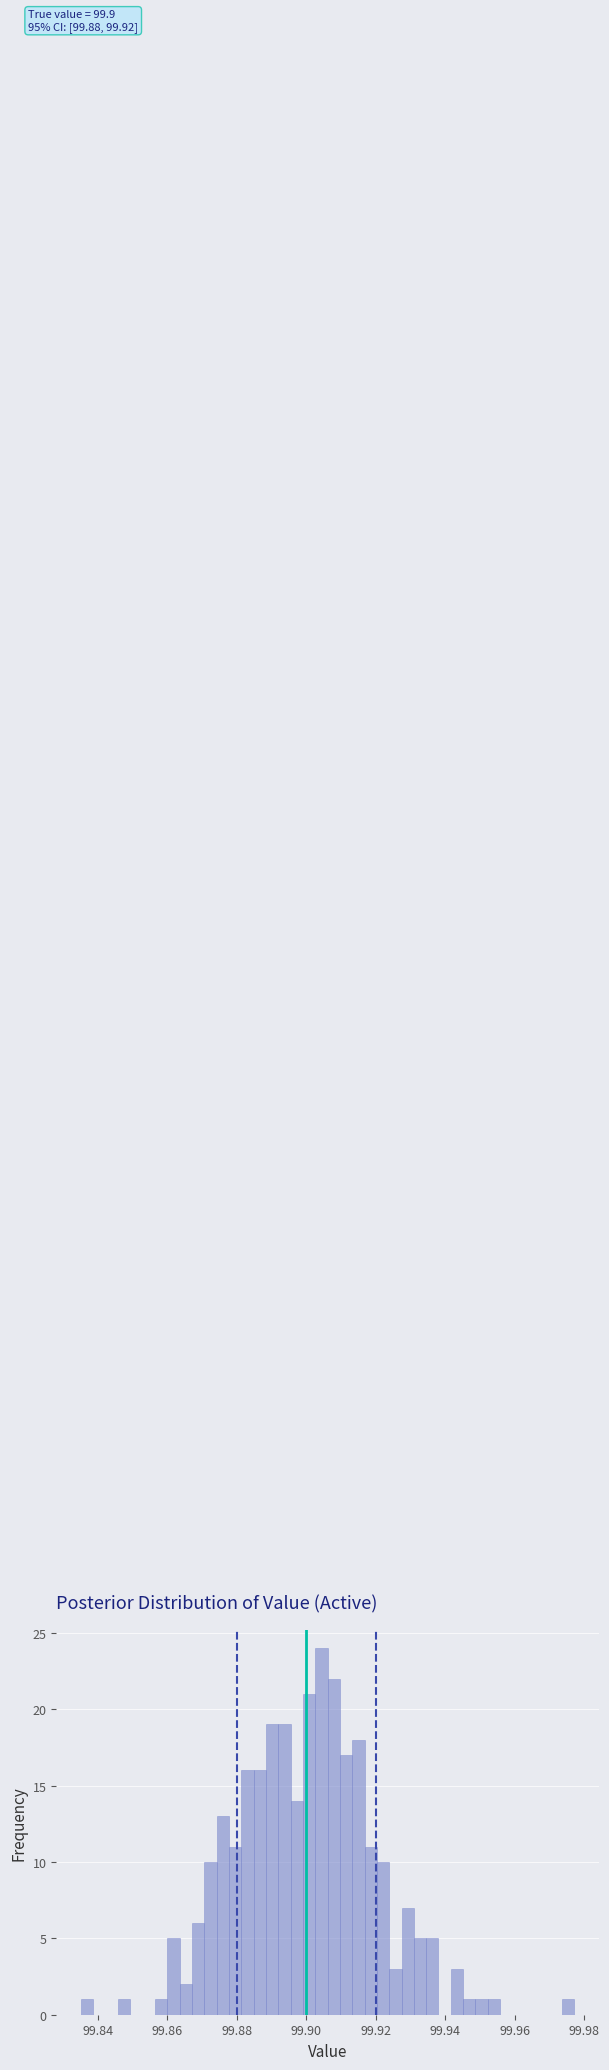

Around what value on the x-axis is the tallest bar? Give the approximate position of its centre, as read against the axis.

99.904